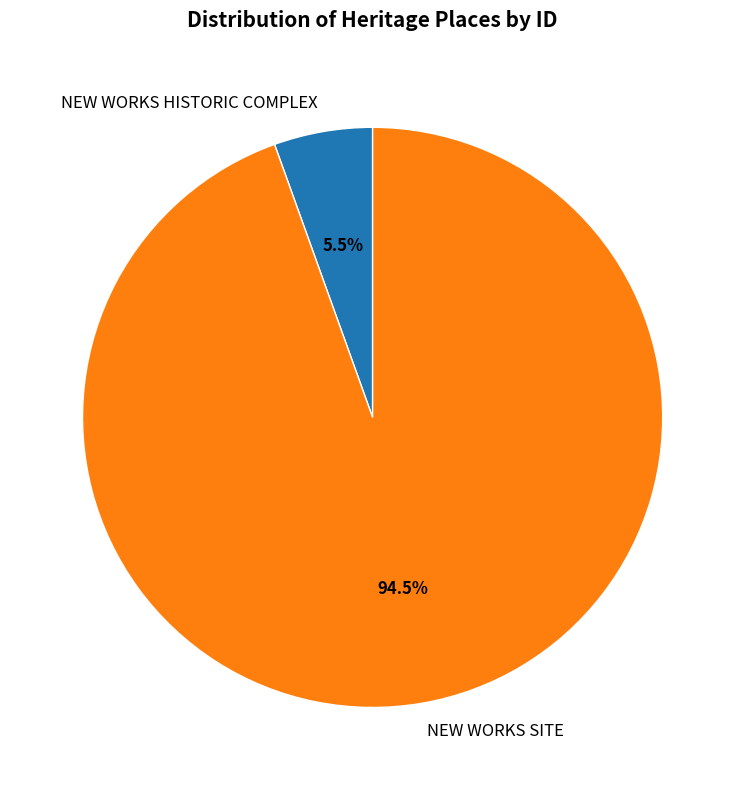

To the nearest percent, what is the combined percentage of NEW WORKS HISTORIC COMPLEX and NEW WORKS SITE?

100%